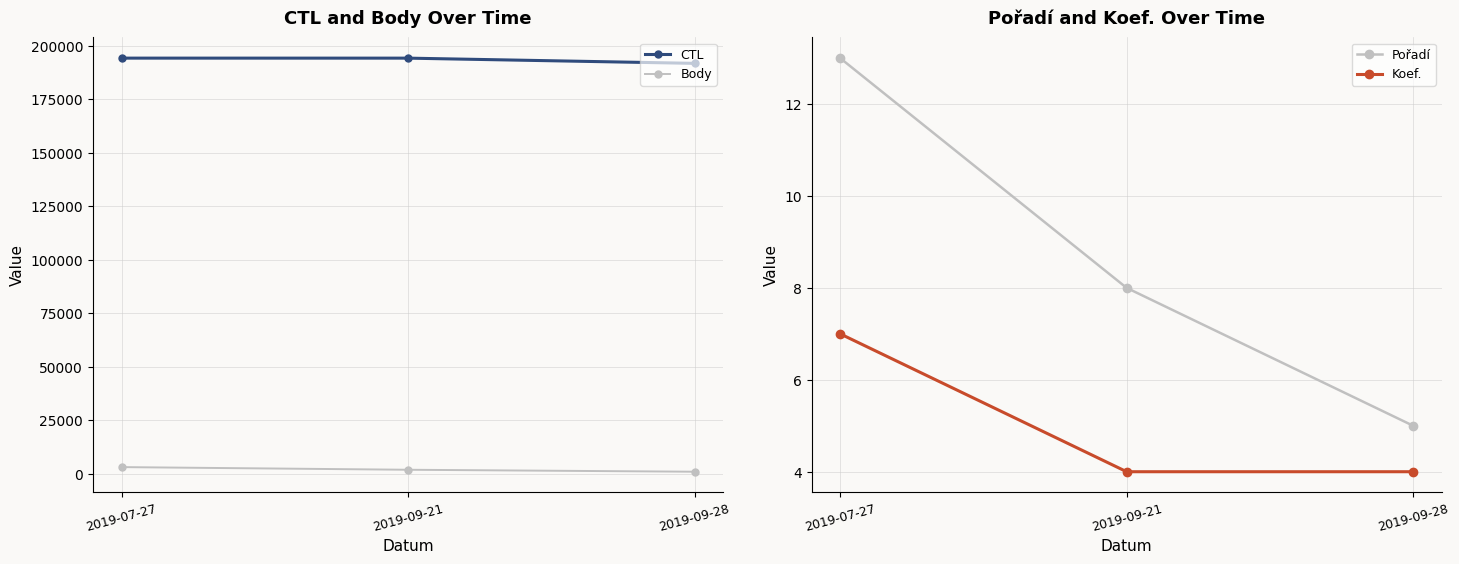

The value of Body at 2019-07-27 is 3146. True or false?

True